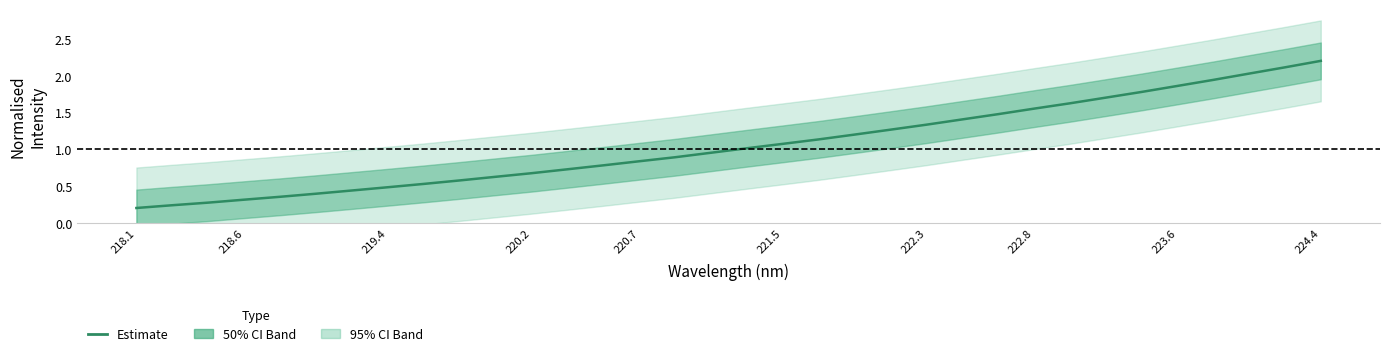

The chart shows a value of 1.8 at 21. True or false?

False